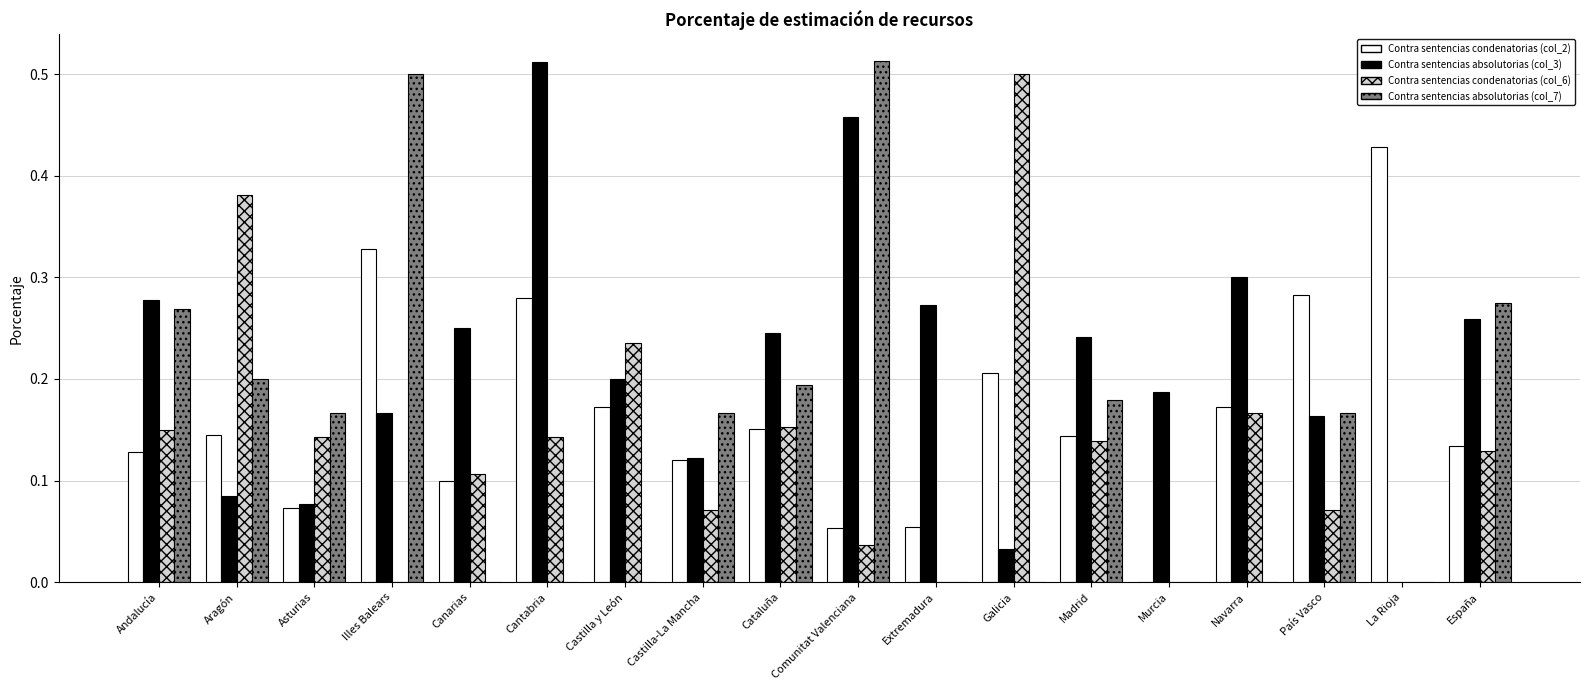

The Contra sentencias condenatorias (col_2) series shows 0.1 at Extremadura. True or false?

True